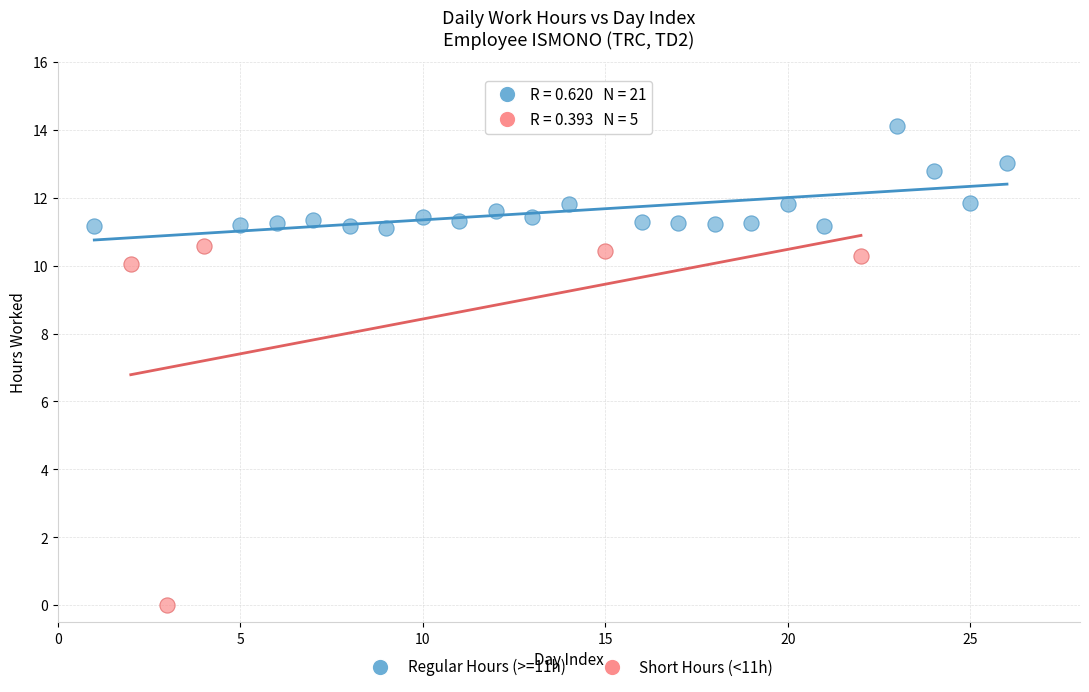

Which series contains the highest Y value?

Regular Hours (>=11h)